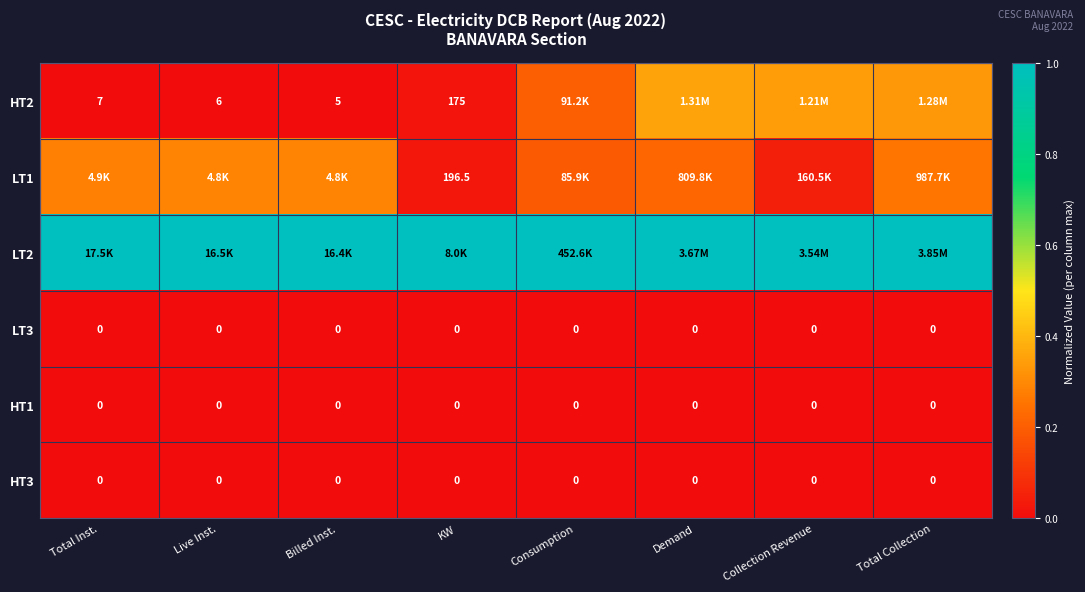

Rank the categories by HT2 value from lowest to highest.

Billed Inst., Live Inst., Total Inst., KW, Consumption, Total Collection, Collection Revenue, Demand